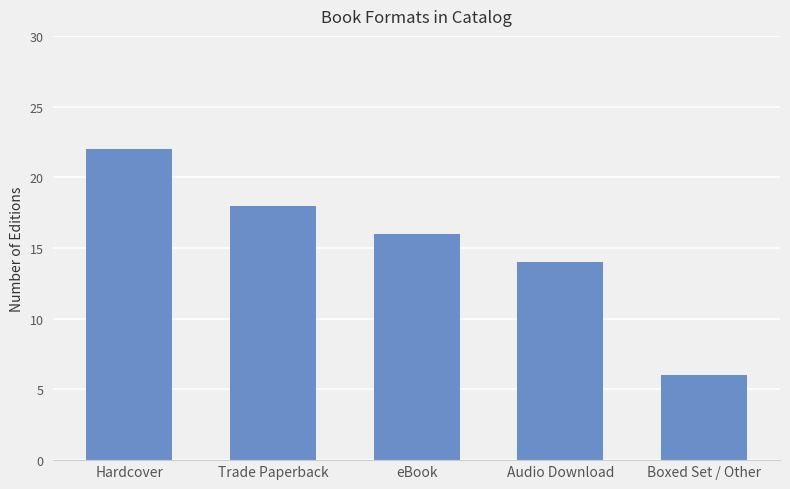

Is it true that the value at Audio Download is 14?

True